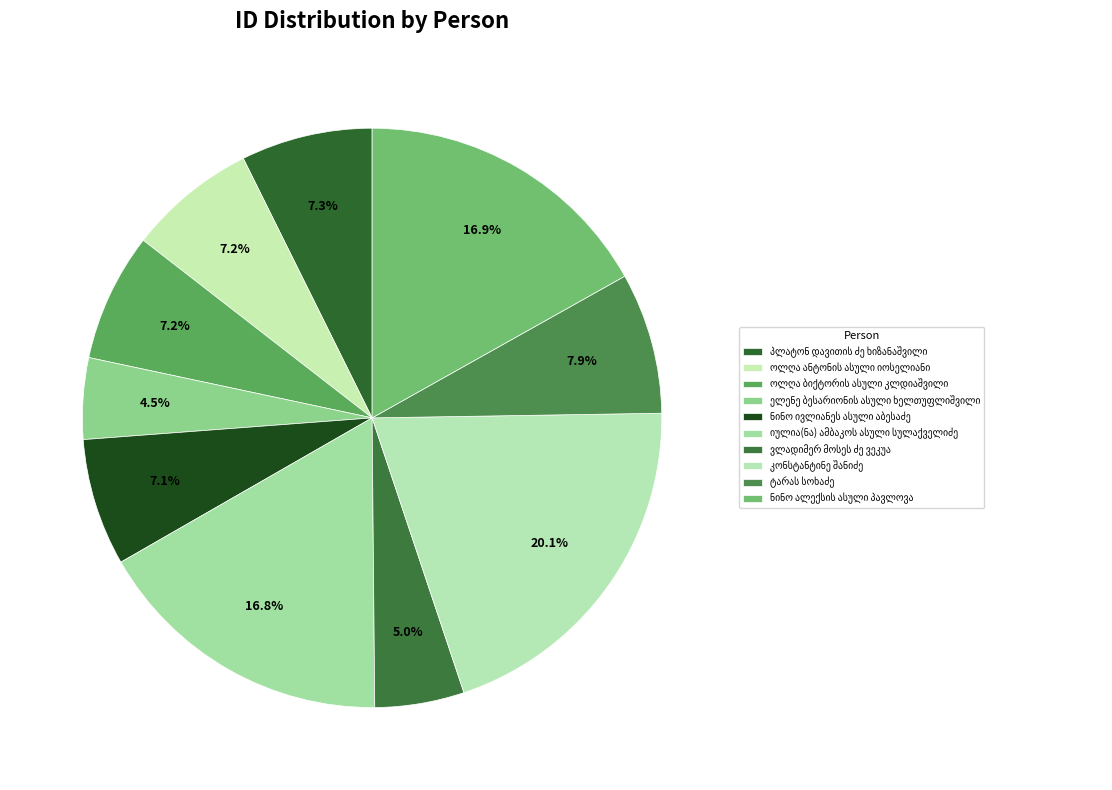

Approximately how many times larger is the value at იულია(ნა) ამბაკოს ასული სულაქველიძე compared to ოლღა ბიქტორის ასული კლდიაშვილი?

2.4